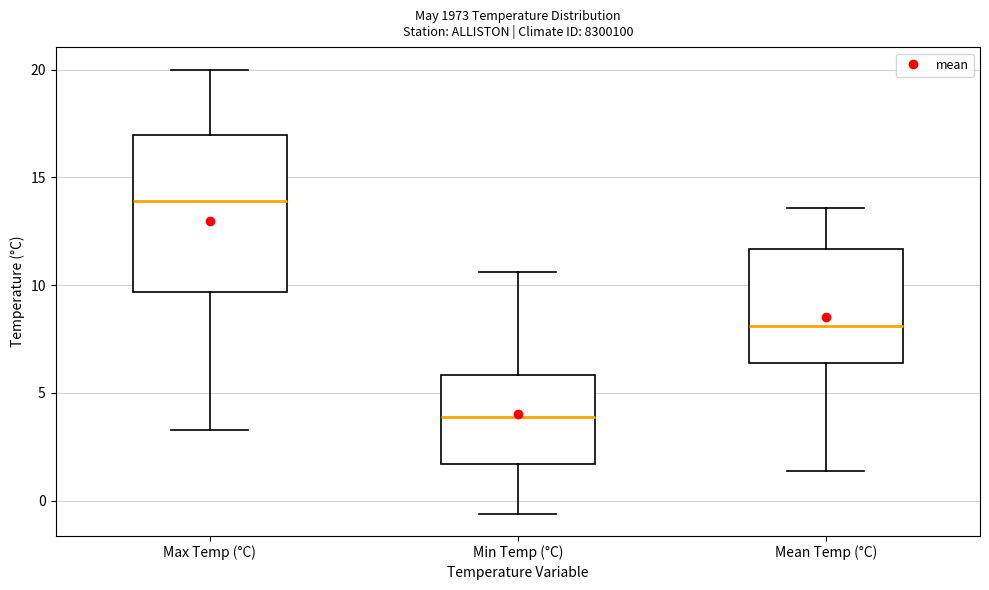

Reading left to right, transcribe this box plot: for each box, give where its median line is, the range the box spans, and where its two whiskers end, as read against the y-axis. The values are not printed on the chart, so give them approximately, as read against the axis.

Max Temp (°C): median 14.0, box 9.5 to 17.0, whiskers 3.5 to 20.0
Min Temp (°C): median 4.0, box 1.5 to 6.0, whiskers -0.5 to 10.5
Mean Temp (°C): median 8.0, box 6.5 to 11.5, whiskers 1.5 to 13.5